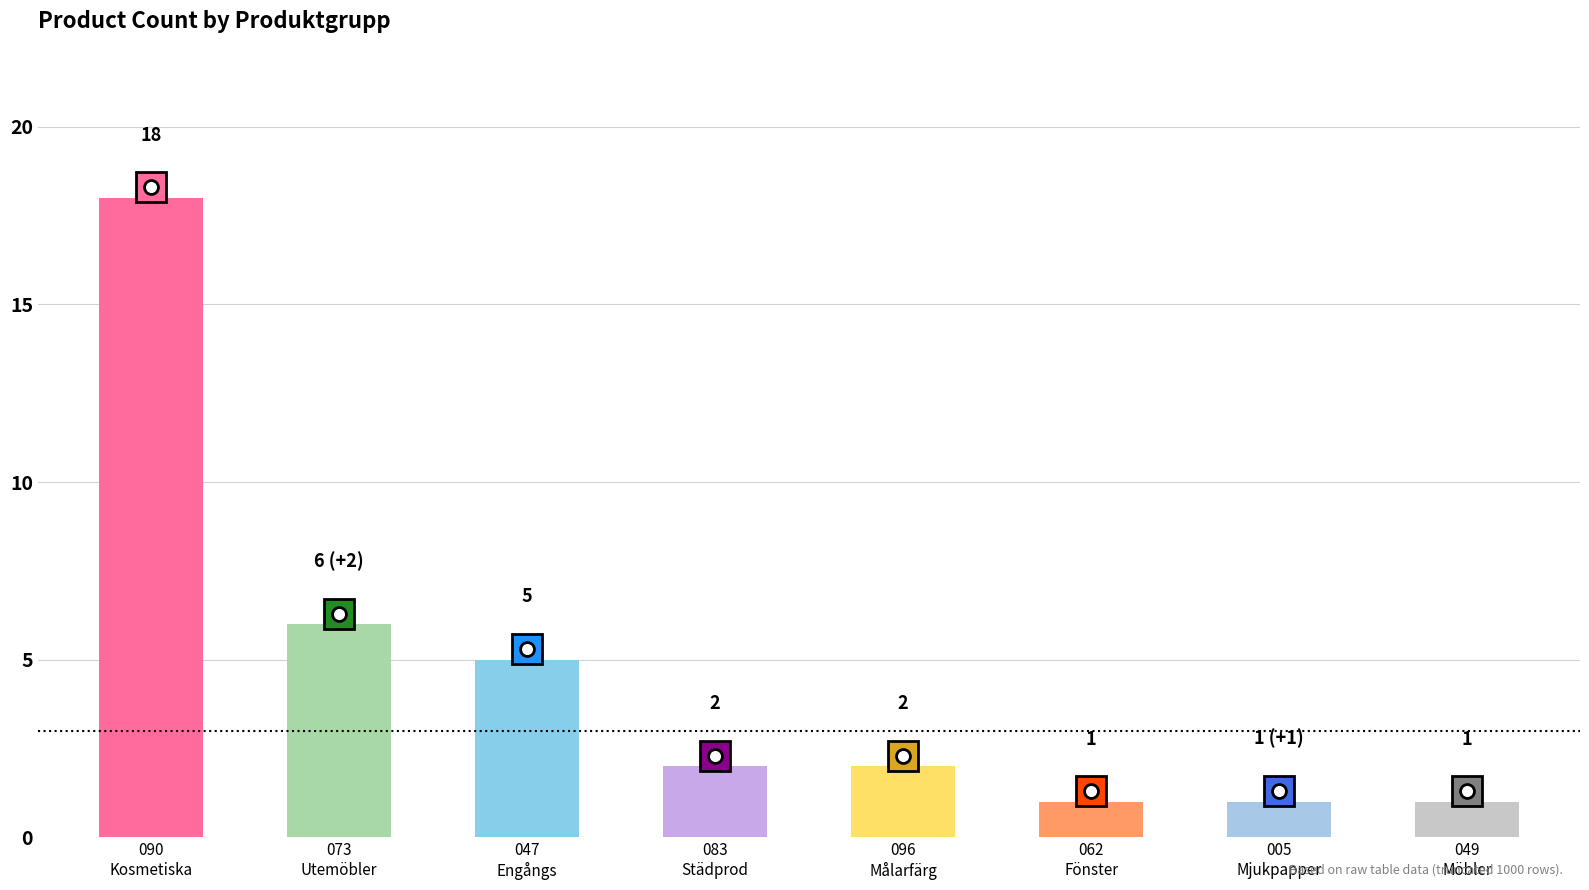

What is the value of the 3rd bar from the left?

5